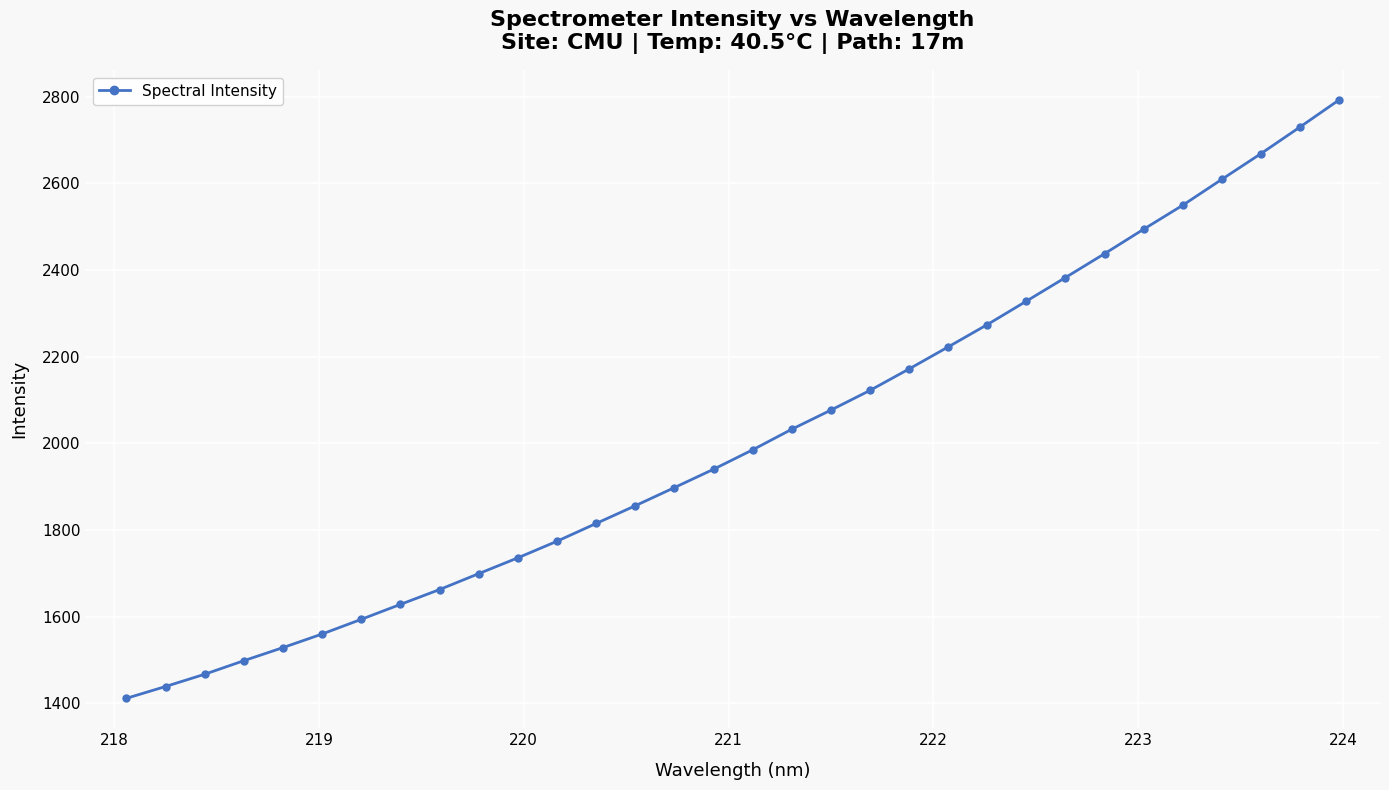

True or false: the data has more than 2 interior local peaks.

False